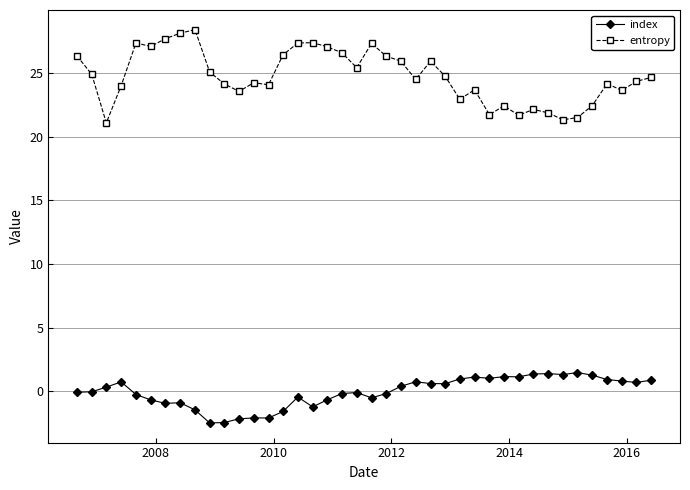

How many categories are shown in the chart?

40